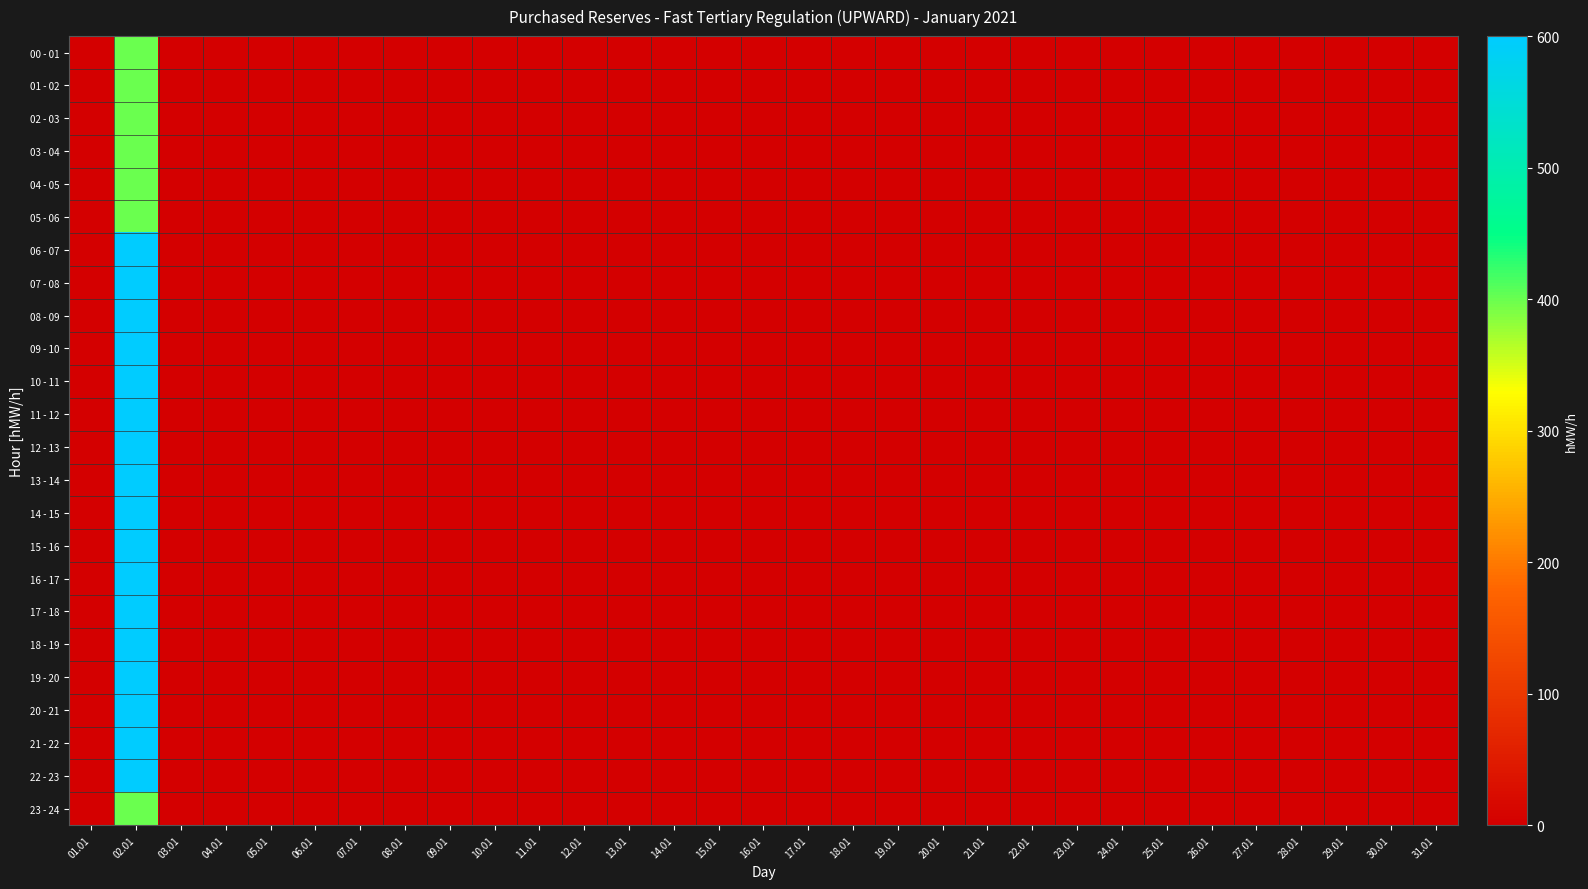

How many series are shown in this chart?

24